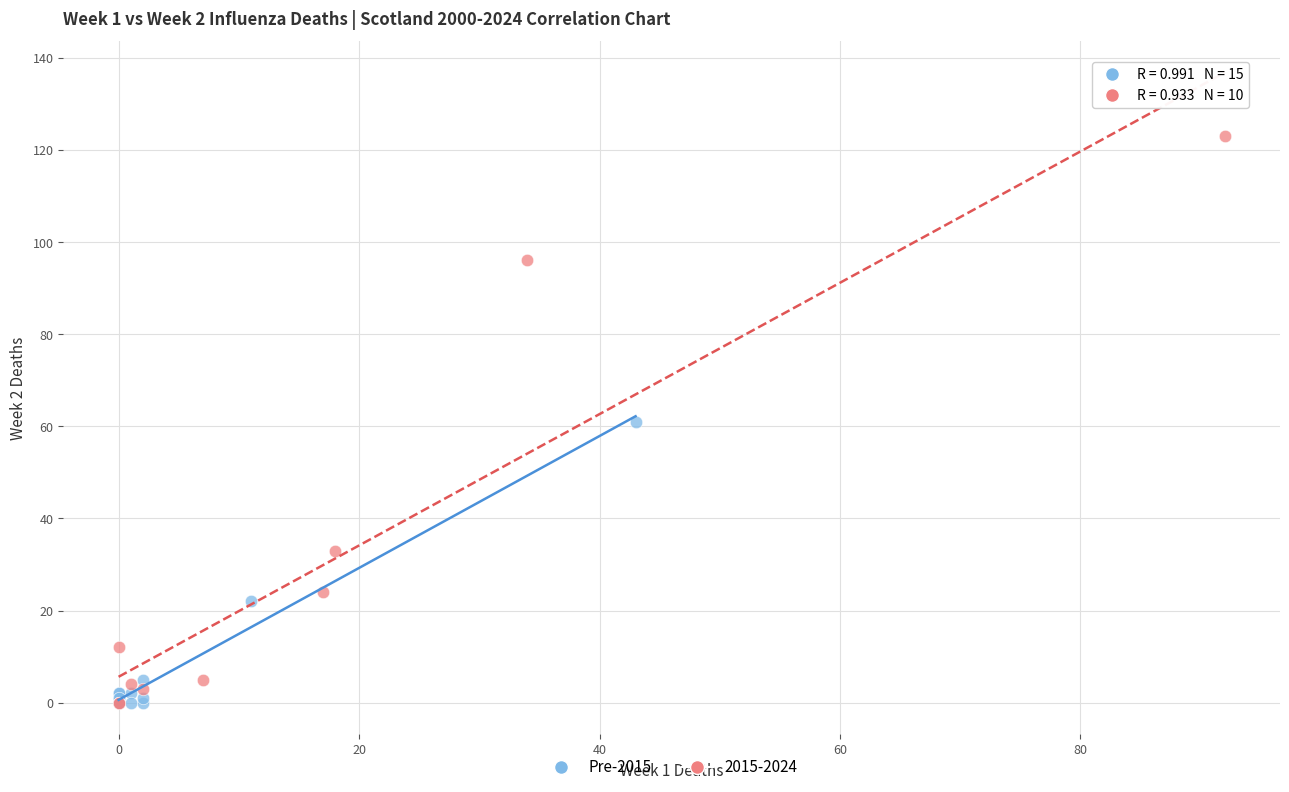

Which series has the largest Y range (max minus min)?

2015-2024